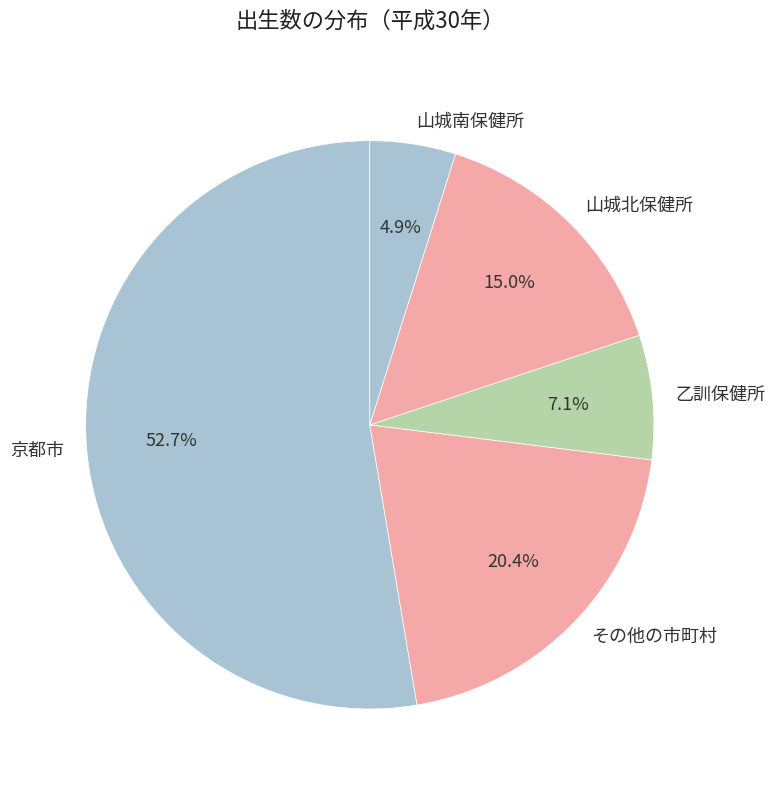

To the nearest percent, what portion does 乙訓保健所 represent?

7%